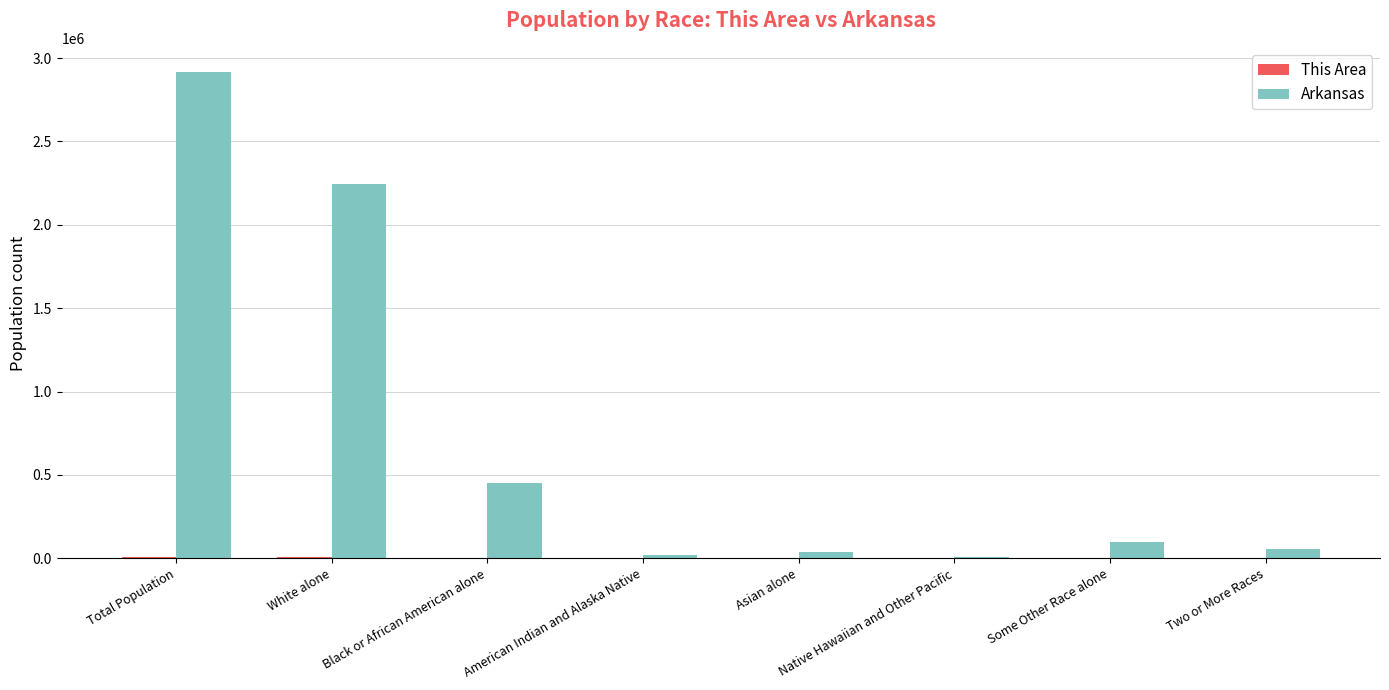

What is the sum of all Arkansas values?

5831836